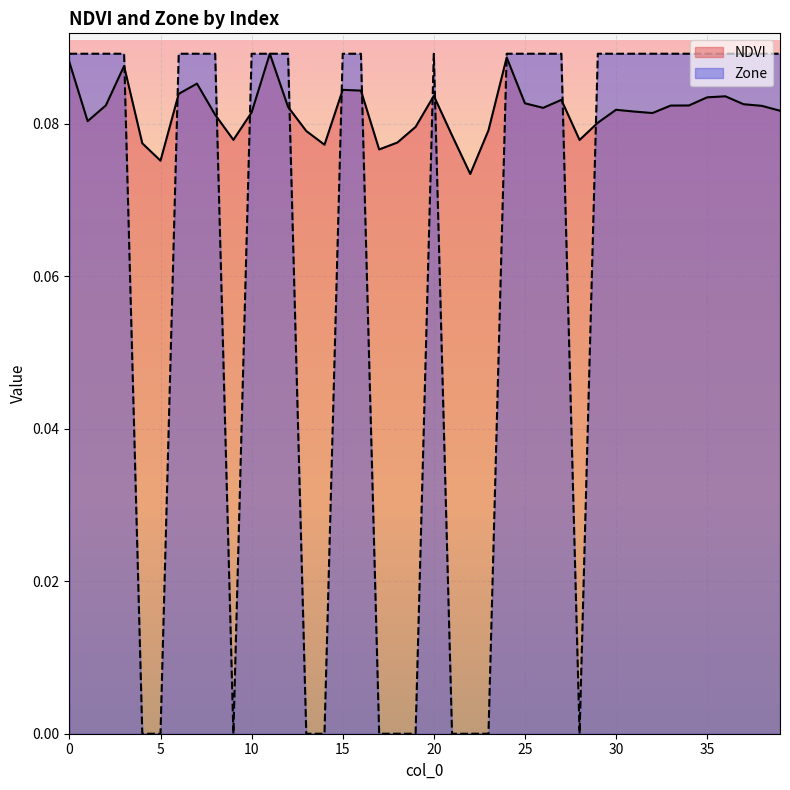

Is it true that NDVI equals 0.0 at 0?

False